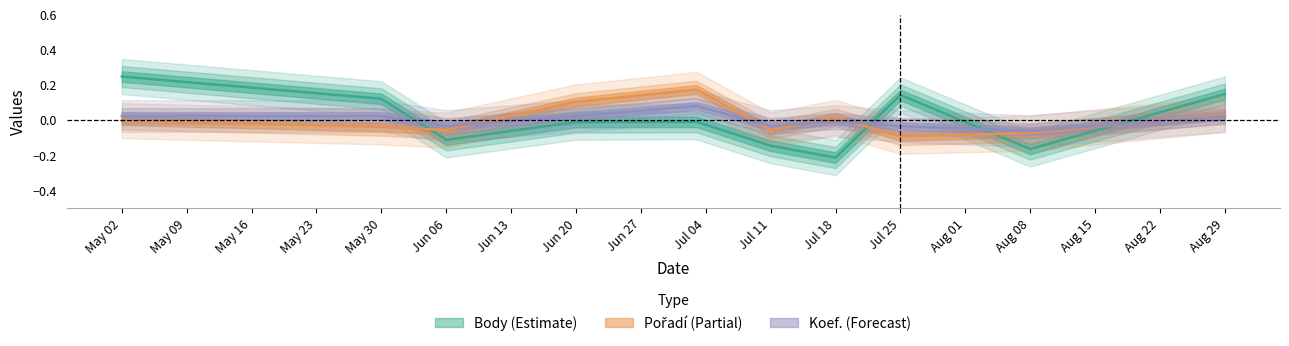

In Koef., how many points are higher than both neighbors (excluding endpoints)?

2